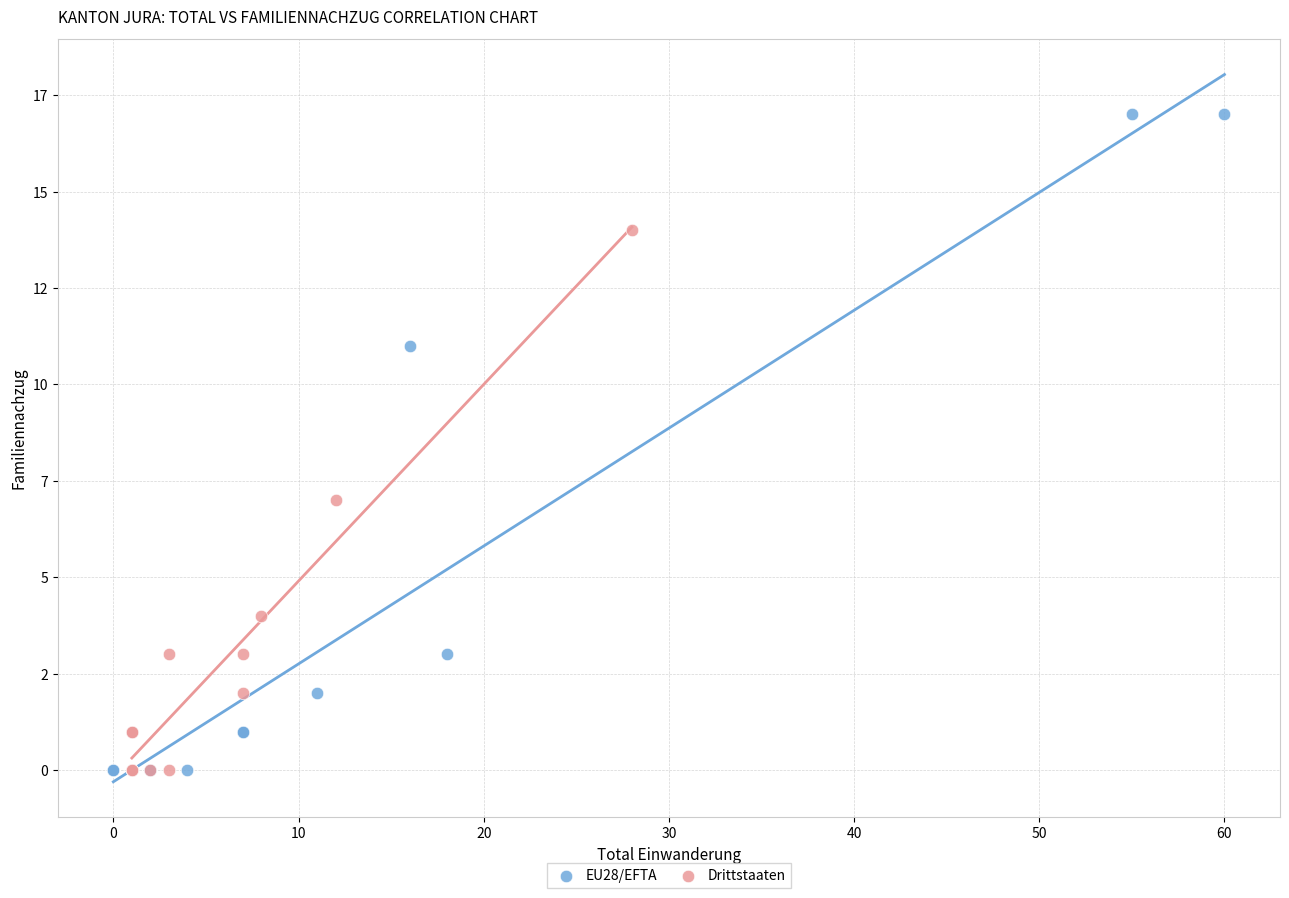

Which series has the widest spread of Y values?

EU28/EFTA